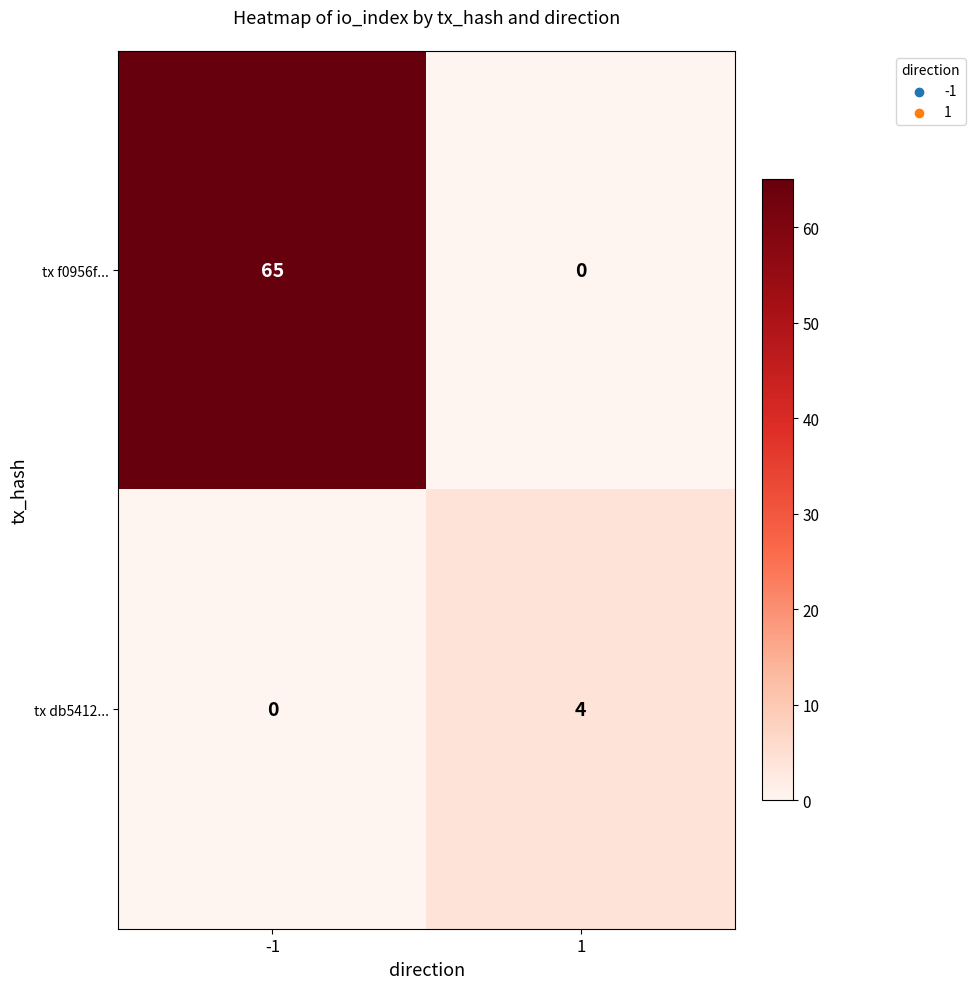

What is the maximum value for tx db5412...?

4